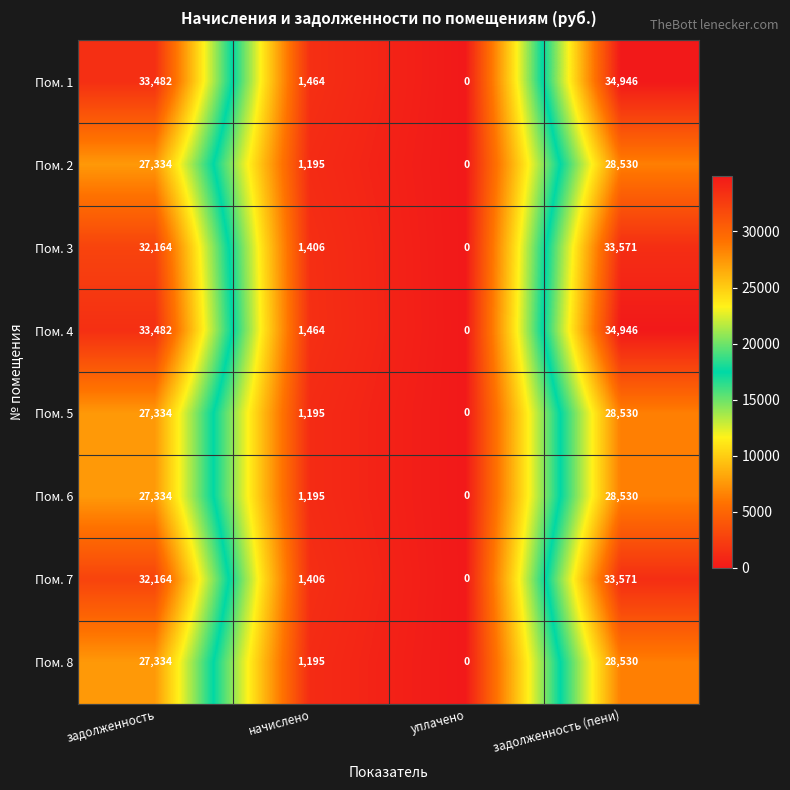

Rank the categories by Пом. 8 value from highest to lowest.

задолженность (пени), задолженность, начислено, уплачено